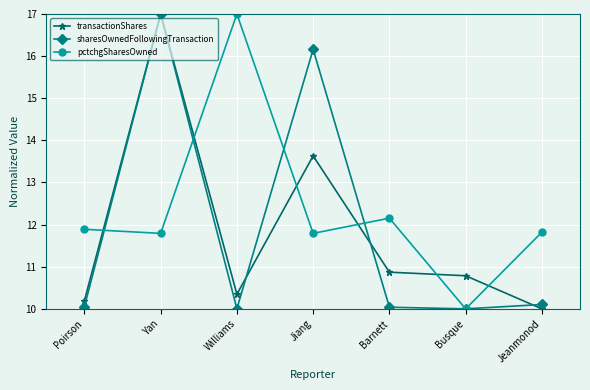

How many values in the pctchgSharesOwned series are below 11?

1